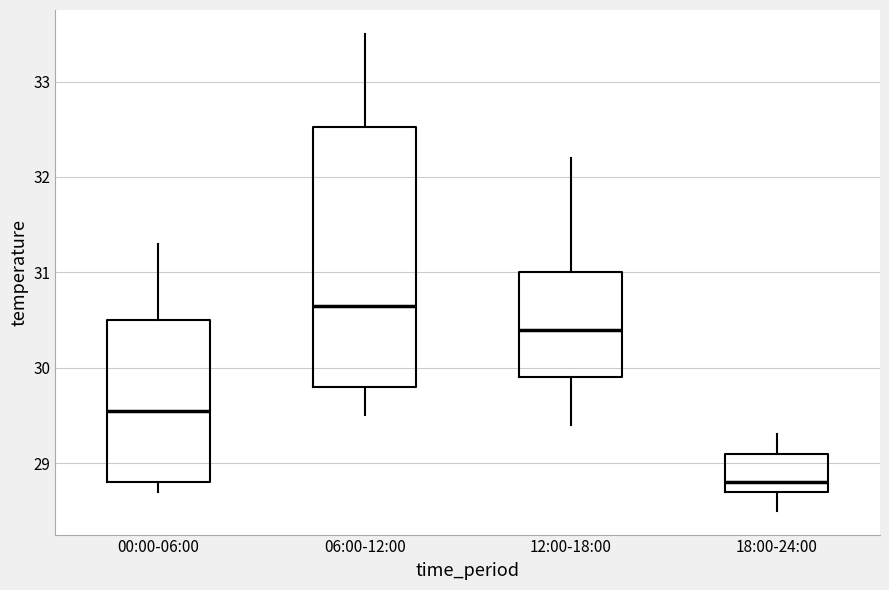

Which box's median line is the lowest?

18:00-24:00